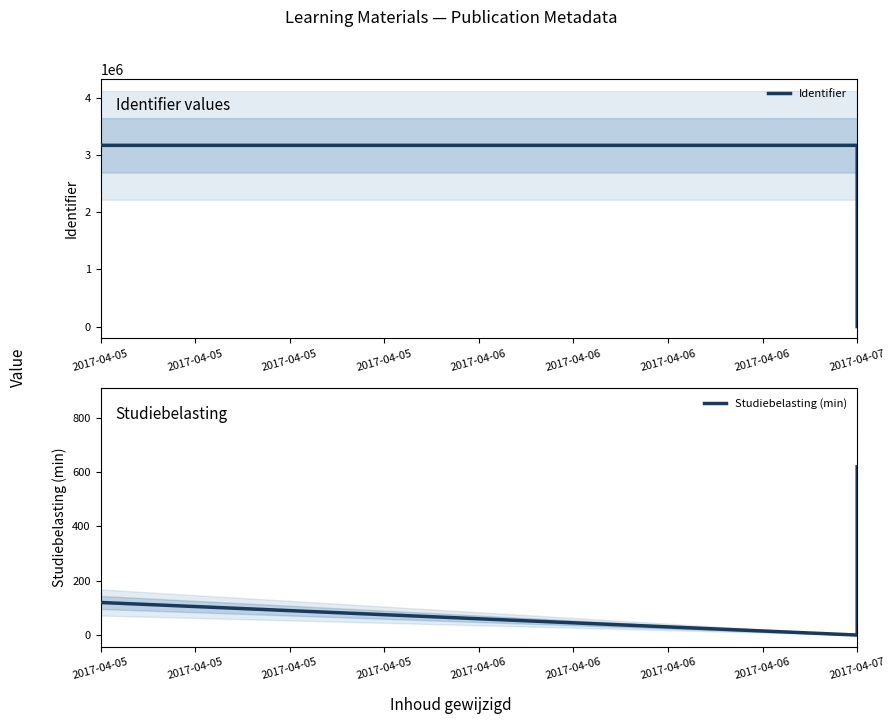

How many times do Studiebelasting (min) and Identifier cross each other?

1